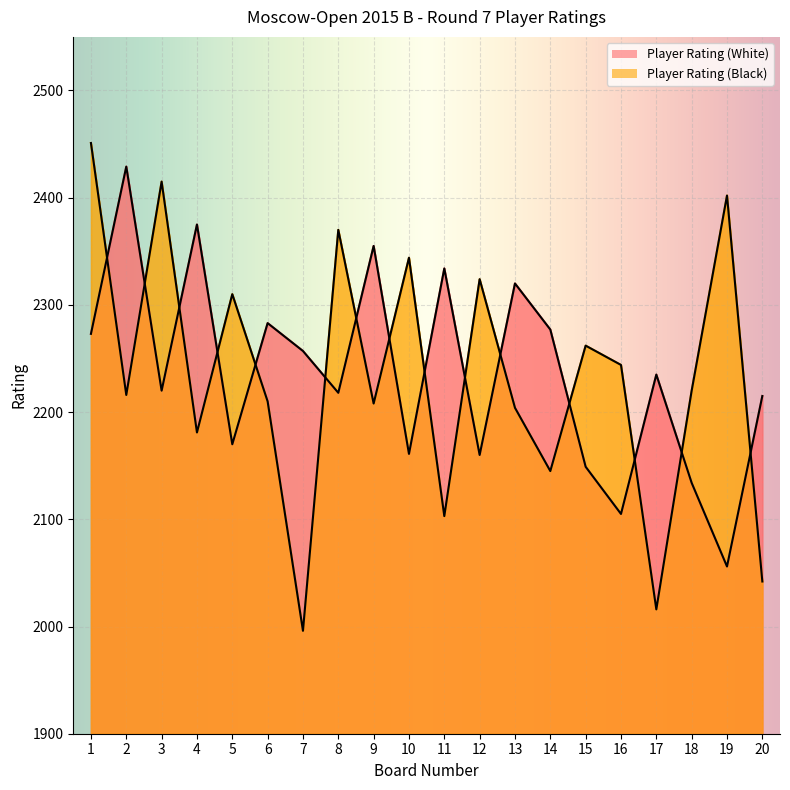

How many lines are shown in the chart?

2